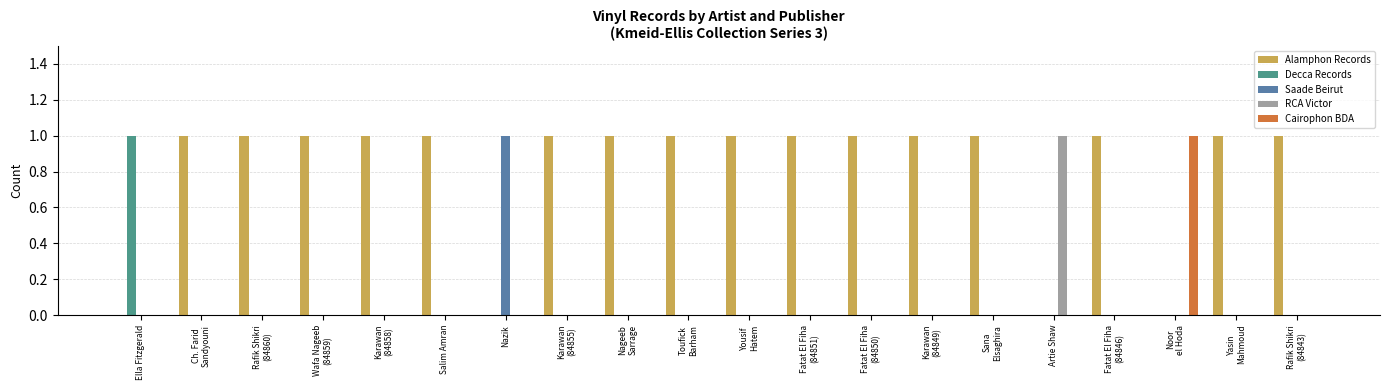

Reading right to left, transcribe all the data shown in this chart.

Alamphon Records: Rafik Shikri
(84843)=1	Yasin
Mahmoud=1	Noor
el Hoda=0	Fatat El Fiha
(84846)=1	Artie Shaw=0	Sana
Elsaghira=1	Karawan
(84849)=1	Fatat El Fiha
(84850)=1	Fatat El Fiha
(84851)=1	Yousif
Hatem=1	Toufick
Barham=1	Nageeb
Sarrage=1	Karawan
(84855)=1	Nazik=0	Salim Amran=1	Karawan
(84858)=1	Wafa Nageeb
(84859)=1	Rafik Shikri
(84860)=1	Ch. Farid
Sandyouni=1	Ella Fitzgerald=0
Decca Records: Rafik Shikri
(84843)=0	Yasin
Mahmoud=0	Noor
el Hoda=0	Fatat El Fiha
(84846)=0	Artie Shaw=0	Sana
Elsaghira=0	Karawan
(84849)=0	Fatat El Fiha
(84850)=0	Fatat El Fiha
(84851)=0	Yousif
Hatem=0	Toufick
Barham=0	Nageeb
Sarrage=0	Karawan
(84855)=0	Nazik=0	Salim Amran=0	Karawan
(84858)=0	Wafa Nageeb
(84859)=0	Rafik Shikri
(84860)=0	Ch. Farid
Sandyouni=0	Ella Fitzgerald=1
Saade Beirut: Rafik Shikri
(84843)=0	Yasin
Mahmoud=0	Noor
el Hoda=0	Fatat El Fiha
(84846)=0	Artie Shaw=0	Sana
Elsaghira=0	Karawan
(84849)=0	Fatat El Fiha
(84850)=0	Fatat El Fiha
(84851)=0	Yousif
Hatem=0	Toufick
Barham=0	Nageeb
Sarrage=0	Karawan
(84855)=0	Nazik=1	Salim Amran=0	Karawan
(84858)=0	Wafa Nageeb
(84859)=0	Rafik Shikri
(84860)=0	Ch. Farid
Sandyouni=0	Ella Fitzgerald=0
RCA Victor: Rafik Shikri
(84843)=0	Yasin
Mahmoud=0	Noor
el Hoda=0	Fatat El Fiha
(84846)=0	Artie Shaw=1	Sana
Elsaghira=0	Karawan
(84849)=0	Fatat El Fiha
(84850)=0	Fatat El Fiha
(84851)=0	Yousif
Hatem=0	Toufick
Barham=0	Nageeb
Sarrage=0	Karawan
(84855)=0	Nazik=0	Salim Amran=0	Karawan
(84858)=0	Wafa Nageeb
(84859)=0	Rafik Shikri
(84860)=0	Ch. Farid
Sandyouni=0	Ella Fitzgerald=0
Cairophon BDA: Rafik Shikri
(84843)=0	Yasin
Mahmoud=0	Noor
el Hoda=1	Fatat El Fiha
(84846)=0	Artie Shaw=0	Sana
Elsaghira=0	Karawan
(84849)=0	Fatat El Fiha
(84850)=0	Fatat El Fiha
(84851)=0	Yousif
Hatem=0	Toufick
Barham=0	Nageeb
Sarrage=0	Karawan
(84855)=0	Nazik=0	Salim Amran=0	Karawan
(84858)=0	Wafa Nageeb
(84859)=0	Rafik Shikri
(84860)=0	Ch. Farid
Sandyouni=0	Ella Fitzgerald=0